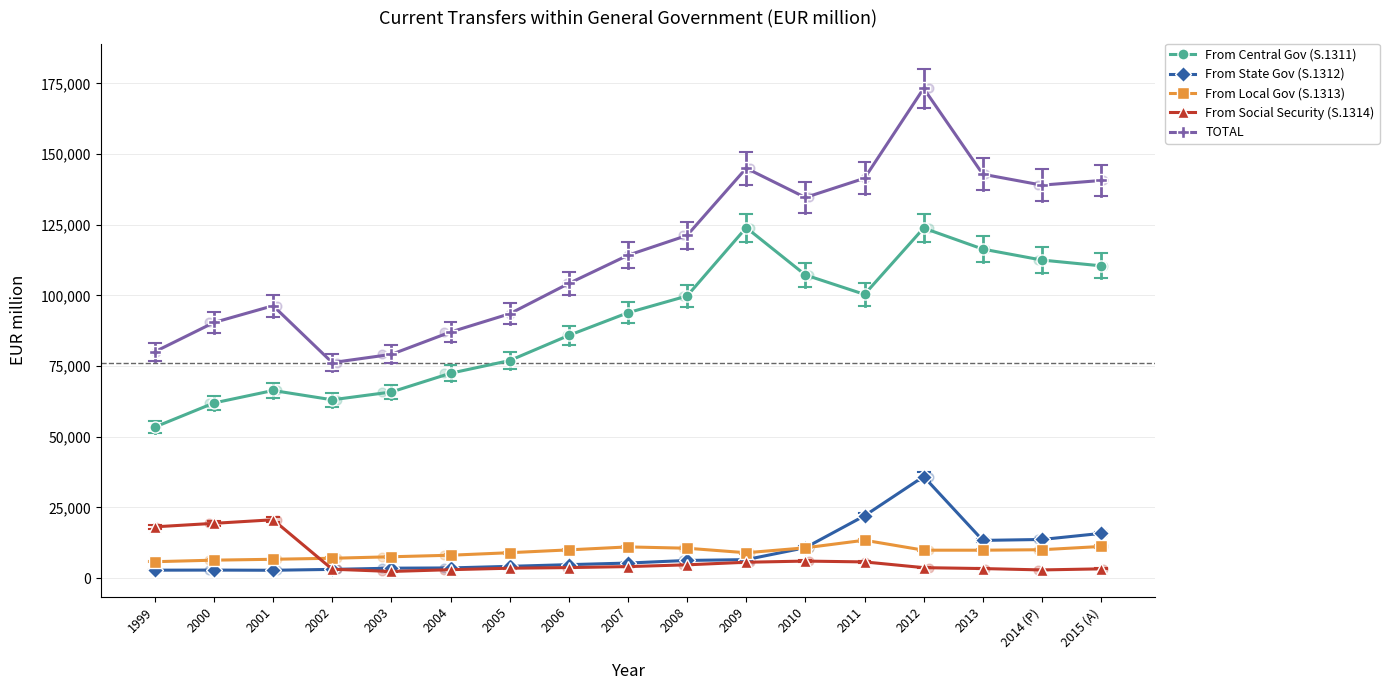

Which series has the largest total across all categories?

TOTAL